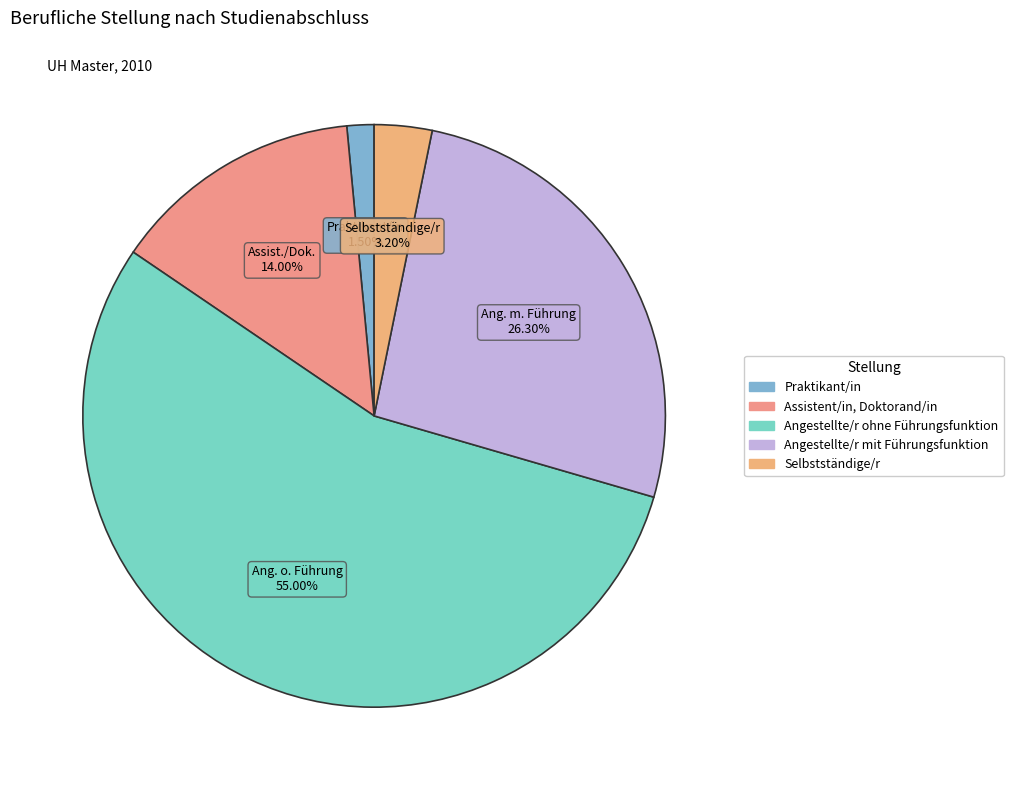

Which slice is the largest?

Angestellte/r ohne Führungsfunktion